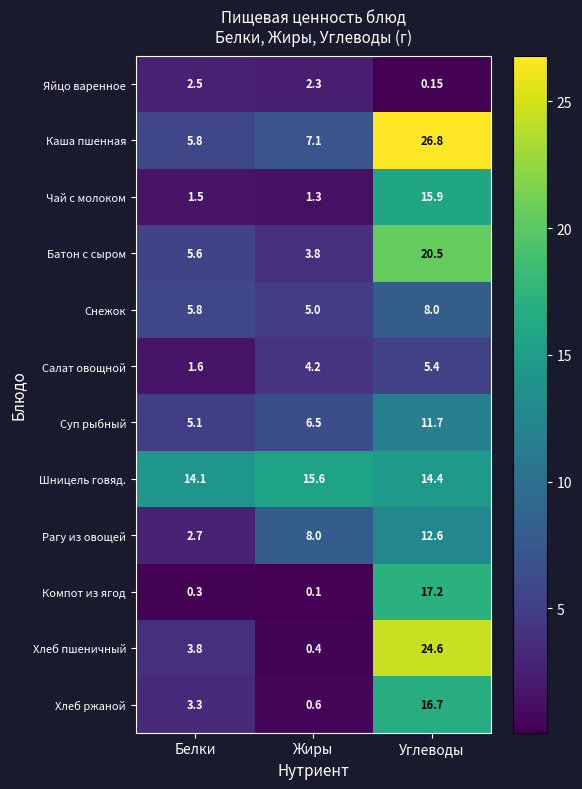

Where is Хлеб пшеничный nearest to the value 12?

Белки